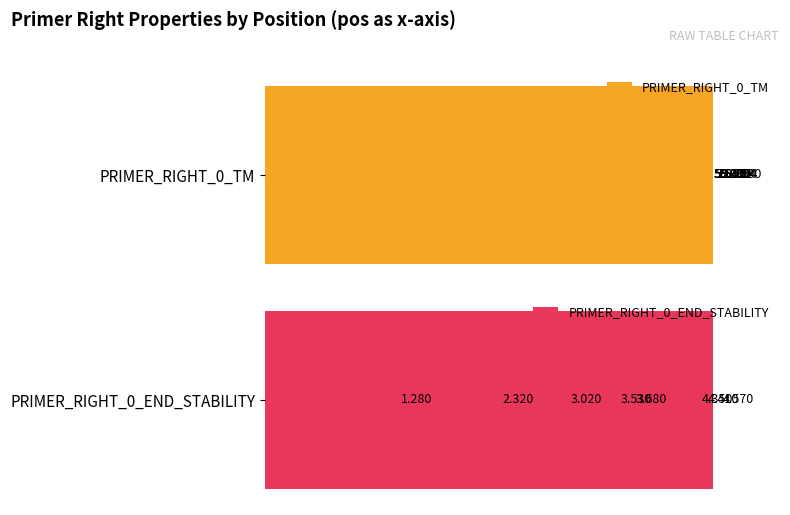

What is the difference between the maximum and minimum values in the PRIMER_RIGHT_0_END_STABILITY series?

3.3